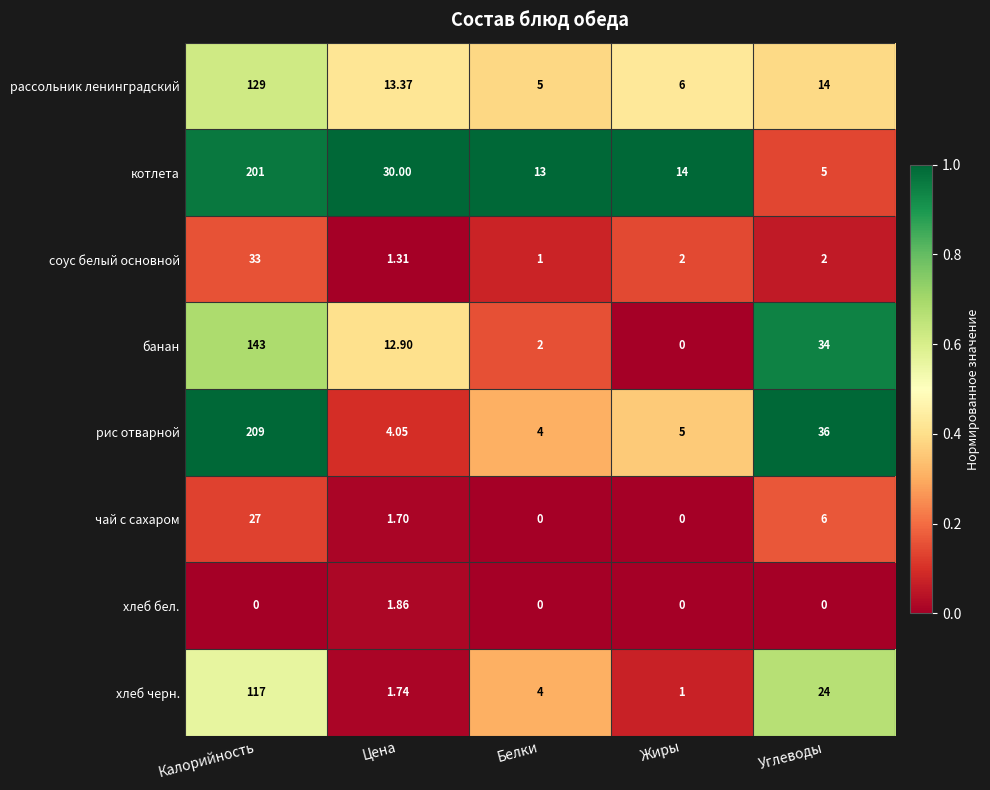

What is the total value across all series at Цена?

66.9